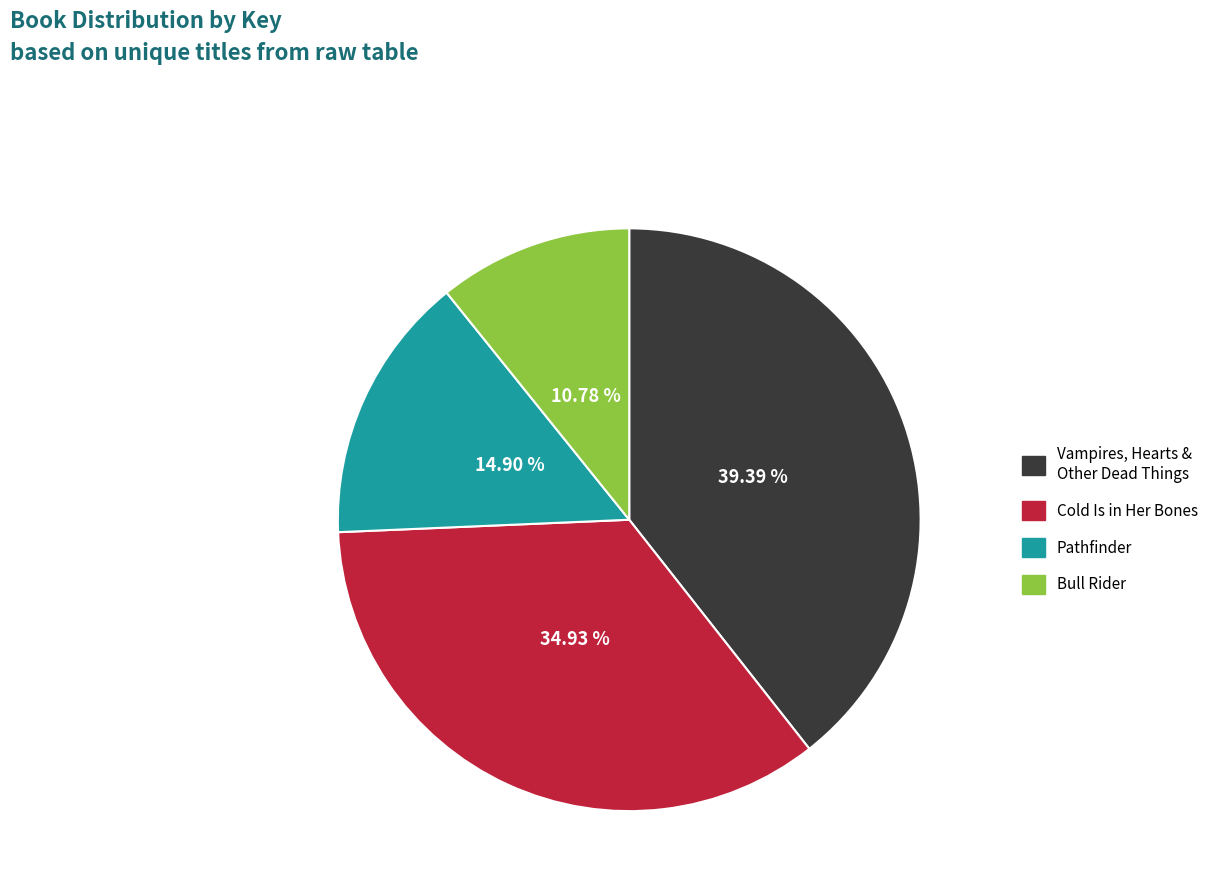

To the nearest percent, what is the difference between the largest and smallest slice percentages?

29%